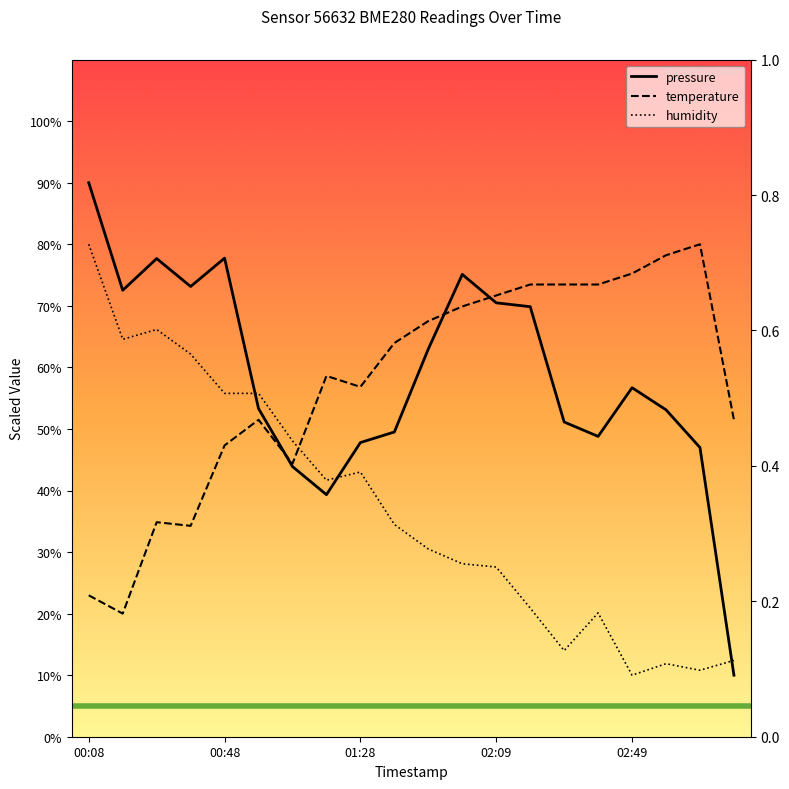

True or false: pressure has a value of 33.9 at 00:48.

False